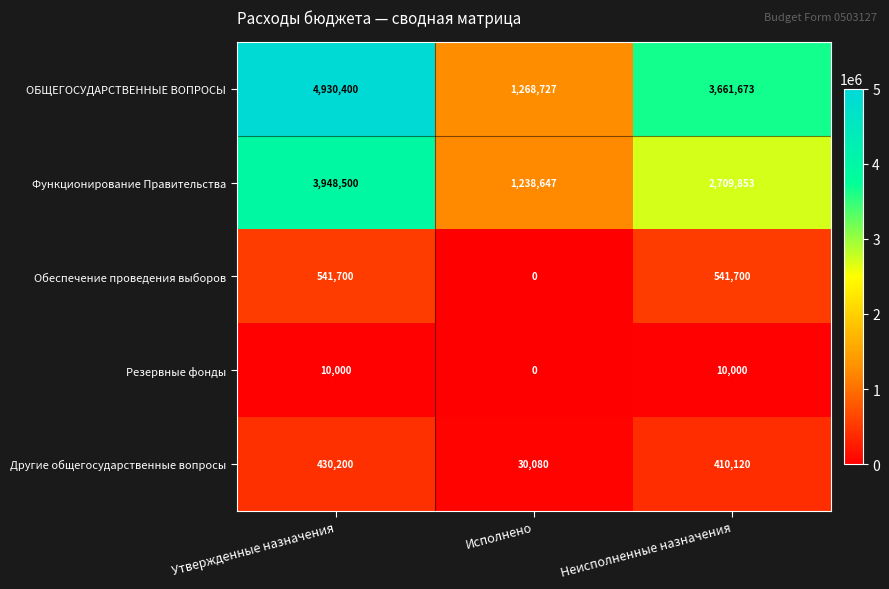

What is the difference between the maximum and minimum values in the ОБЩЕГОСУДАРСТВЕННЫЕ ВОПРОСЫ series?

3661673